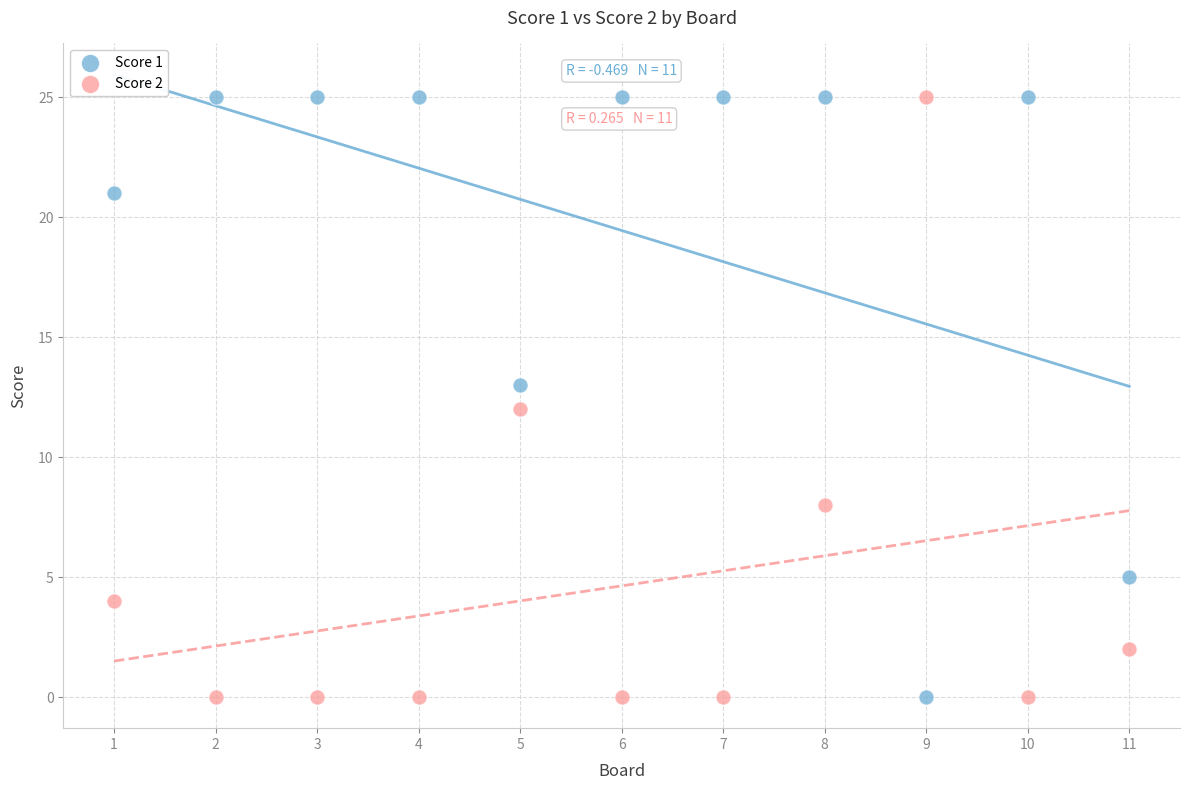

What are all the series names shown in the legend?

Score 1, Score 2